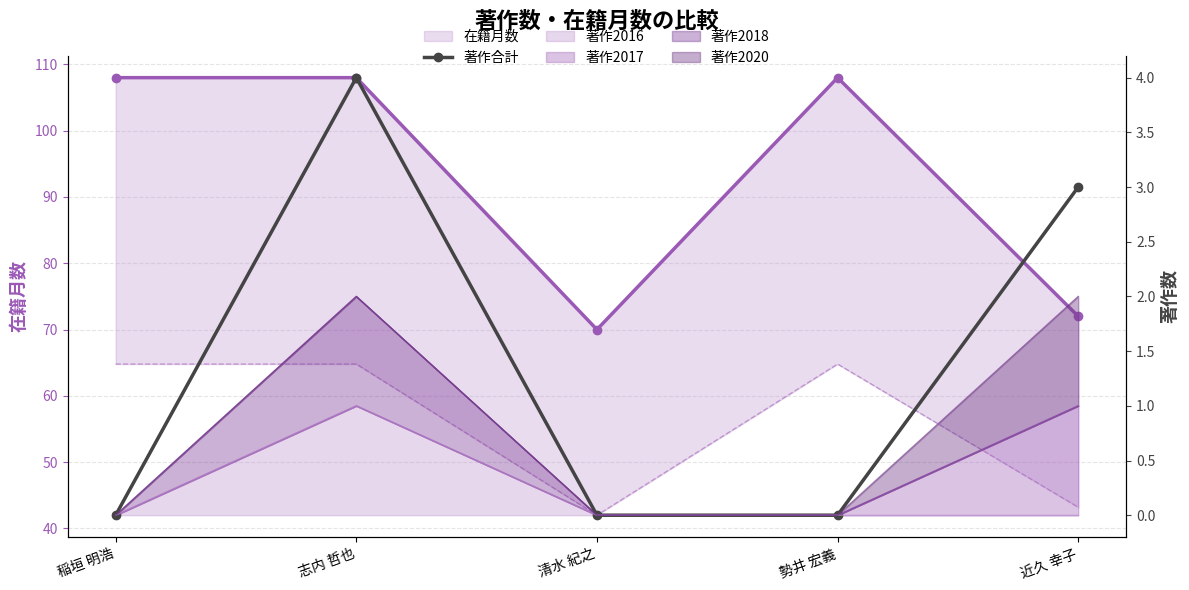

Is the value of 在籍月数 at 清水 紀之 greater than the value of 著作合計 at 清水 紀之?

Yes